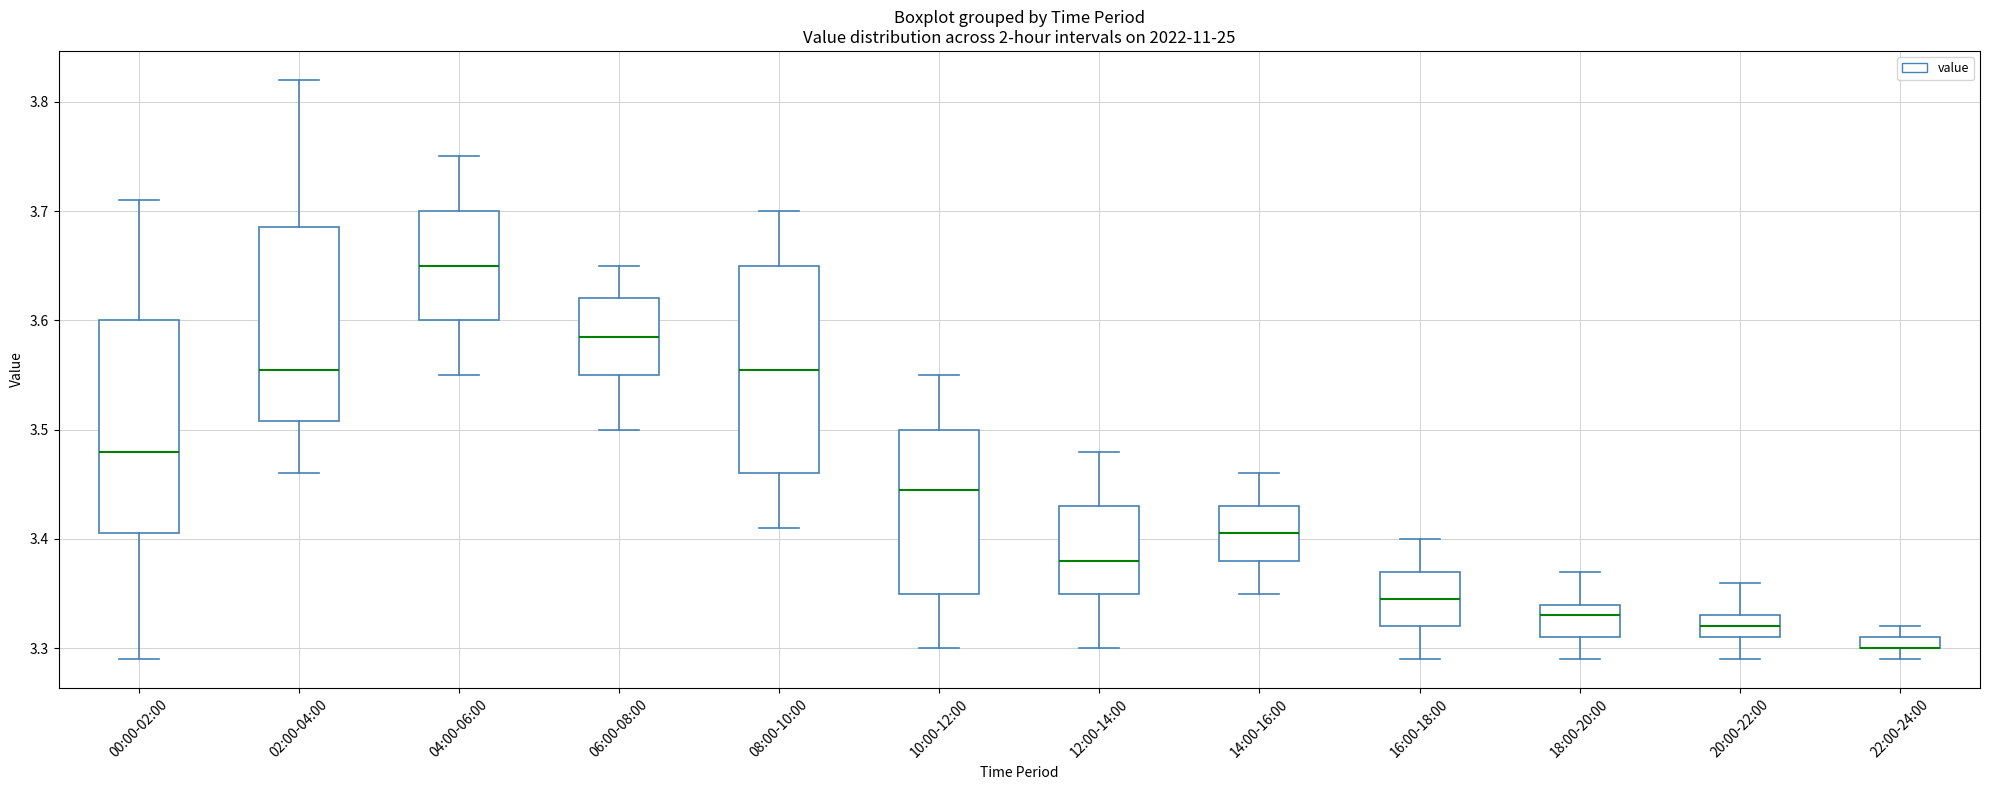

Where is the upper edge of the box for 04:00-06:00 on the y-axis? The values are not printed on the chart, so give them approximately, as read against the axis.

3.70